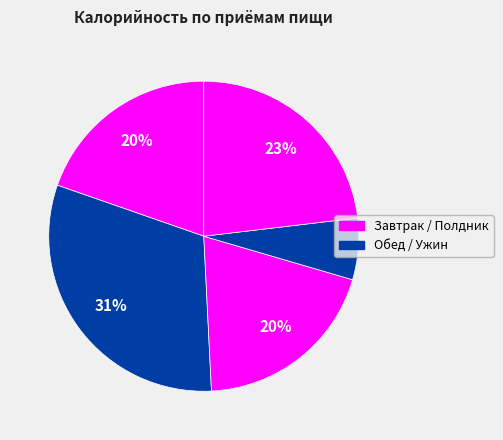

Count the number of slices in the pie.

5